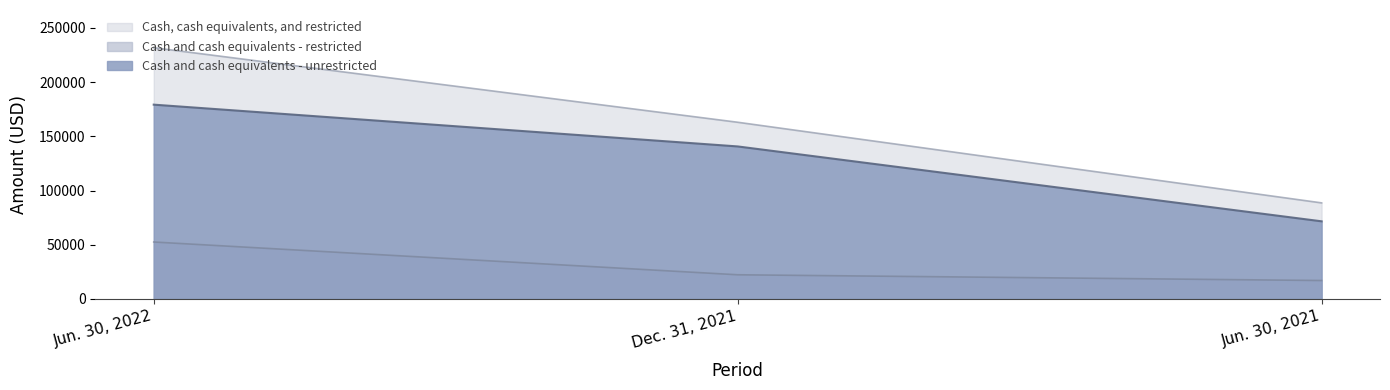

Which category has the highest value in the Cash and cash equivalents - restricted series?

Jun. 30, 2022